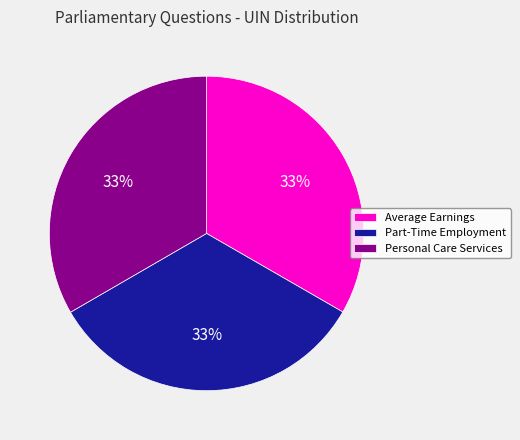

True or false: Average Earnings accounts for 39% of the total.

False